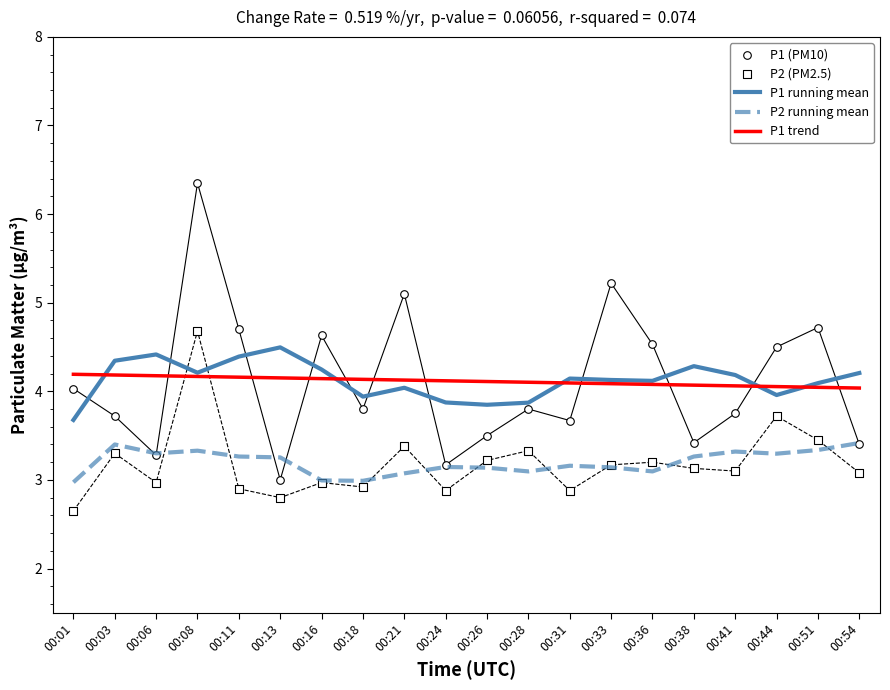

What is the total value across all series at 00:54?

18.1